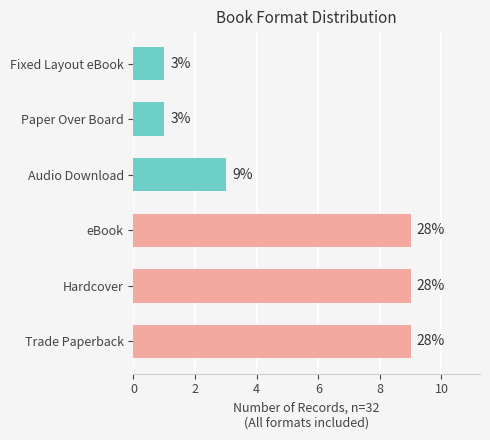

What is the difference between the maximum and second lowest values?

8